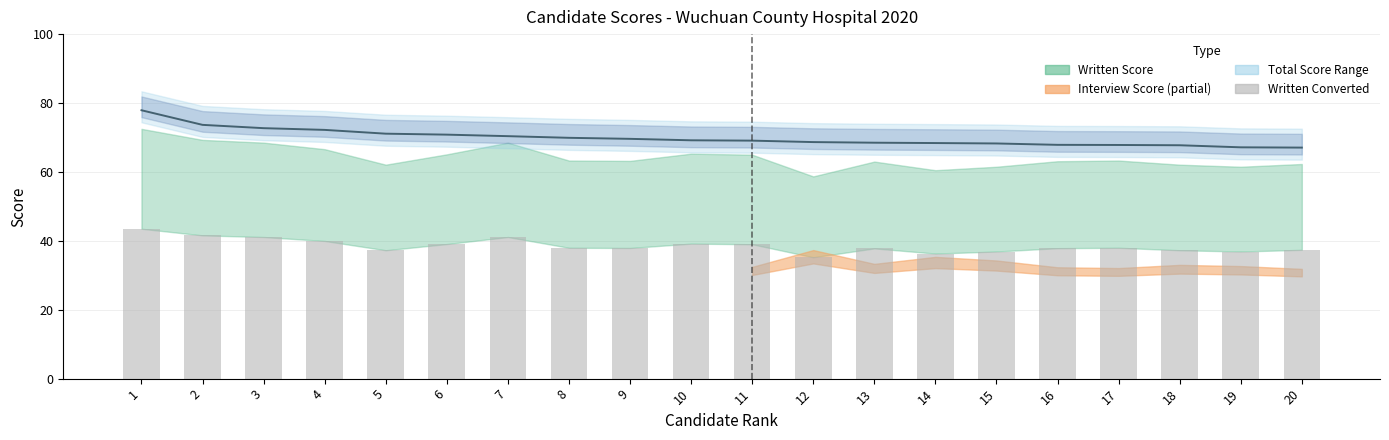

Is it true that total_score_line equals 40.4 at 8?

False